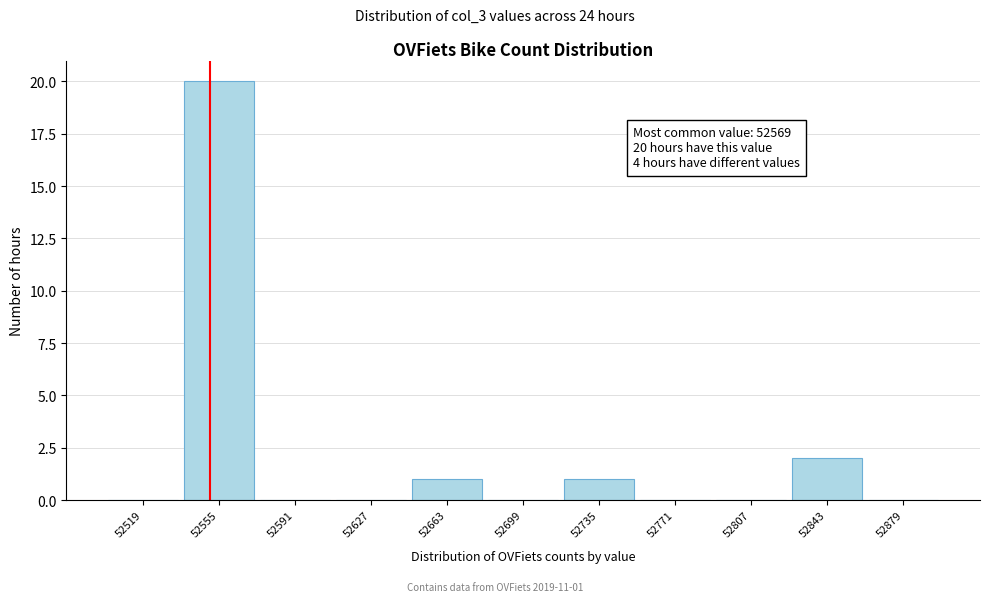

Reading left to right, what are all the values shown in this chart?

52519=0	52555=20	52591=0	52627=0	52663=1	52699=0	52735=1	52771=0	52807=0	52843=2	52879=0